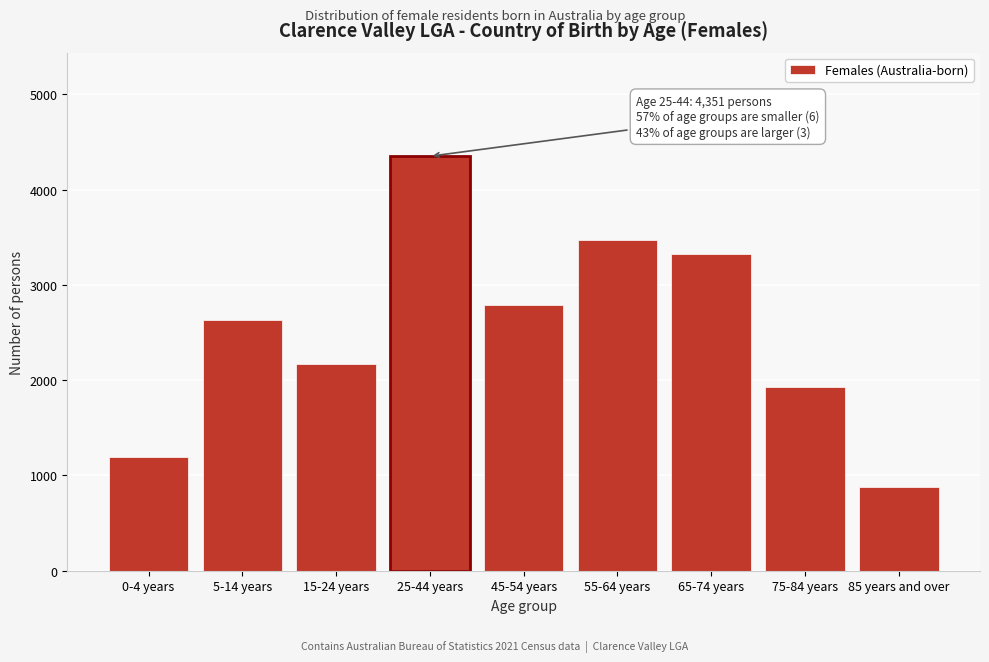

Reading right to left, transcribe all the data shown in this chart.

85 years and over=876	75-84 years=1924	65-74 years=3323	55-64 years=3468	45-54 years=2786	25-44 years=4351	15-24 years=2169	5-14 years=2631	0-4 years=1199